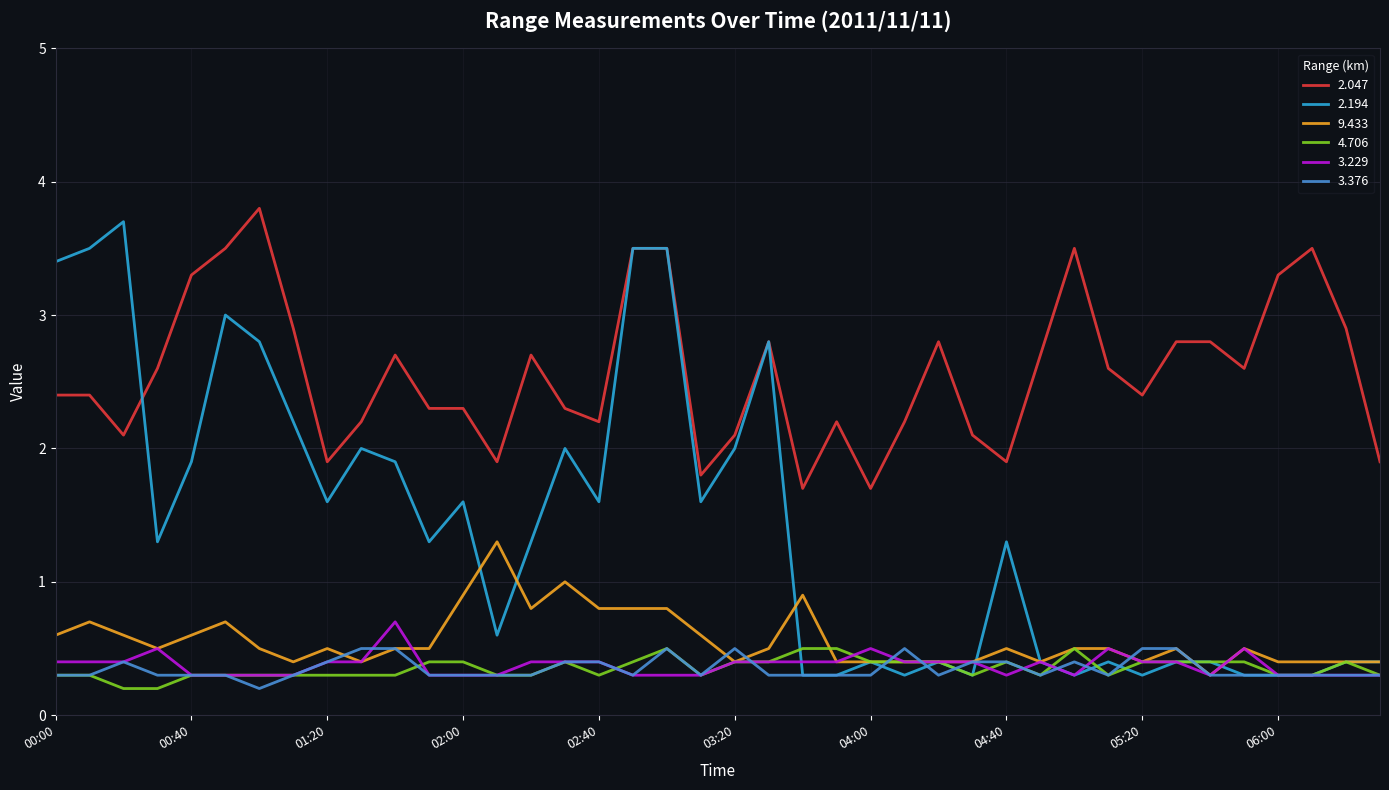

What is the highest value of the 3.229 series?

0.7